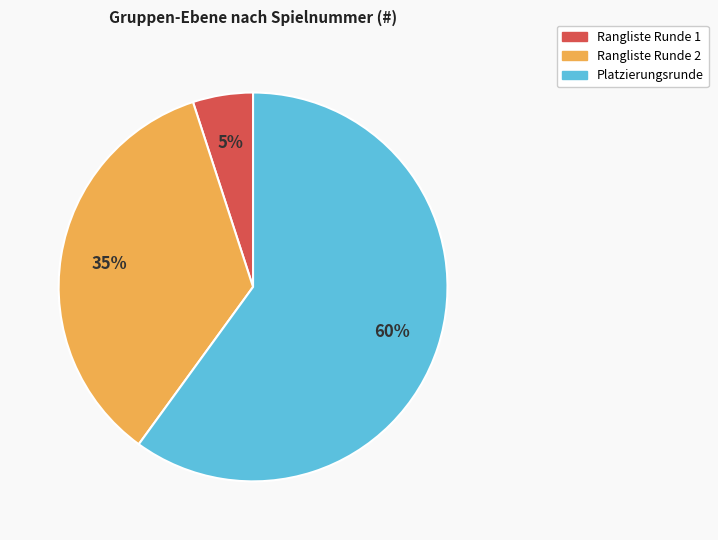

What is the largest slice in the pie chart?

Platzierungsrunde